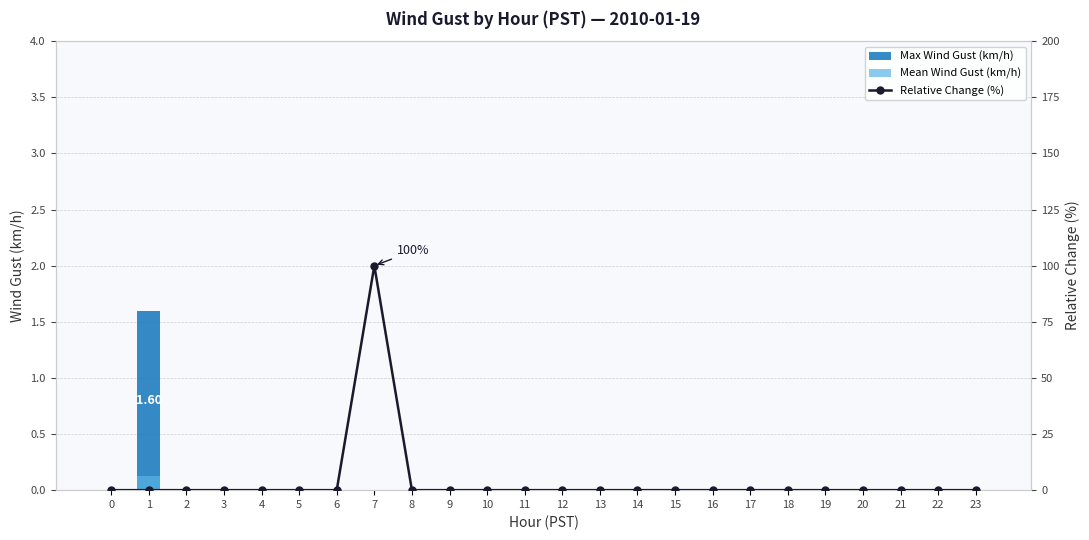

Rank the series at 22 from lowest to highest value.

Max Wind Gust (km/h), Mean Wind Gust (km/h), Relative Change (%)